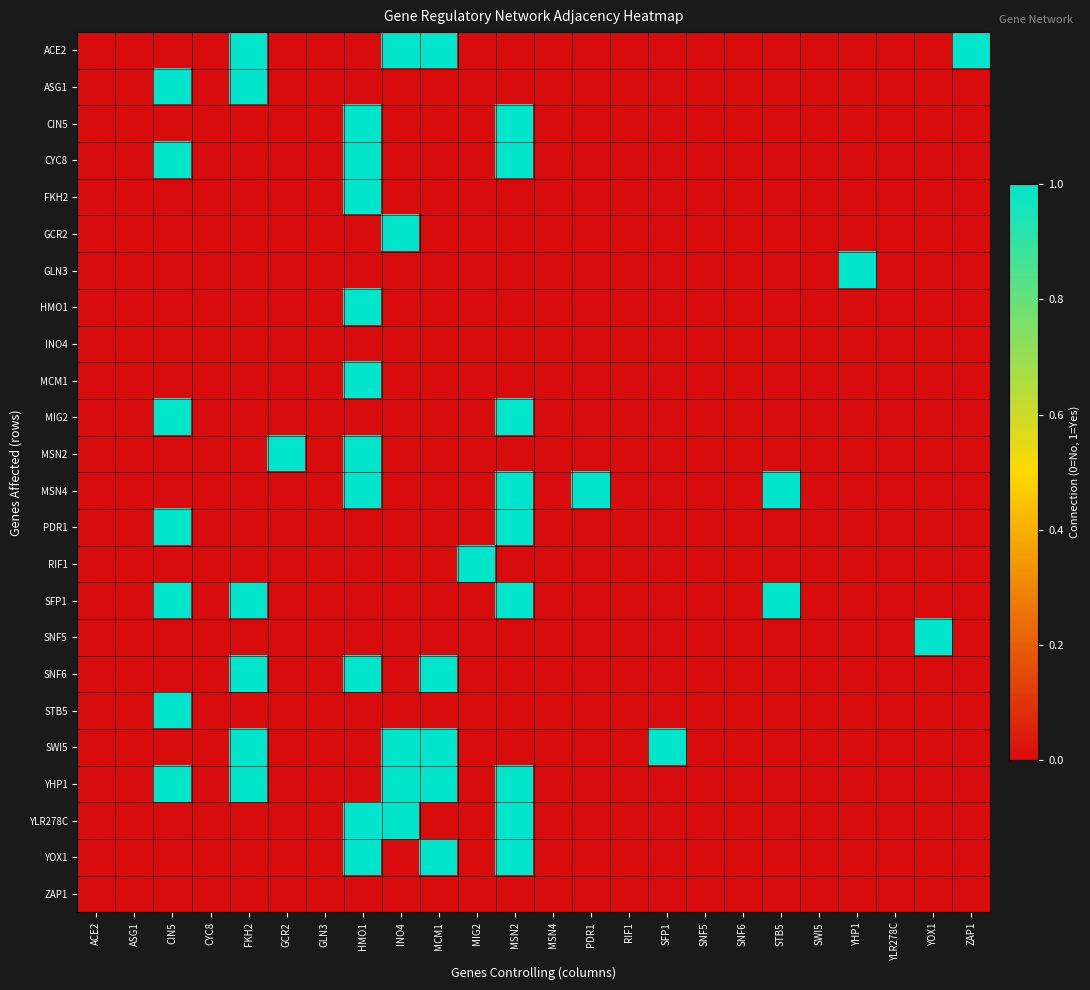

Which label corresponds to the largest value in the chart?

FKH2